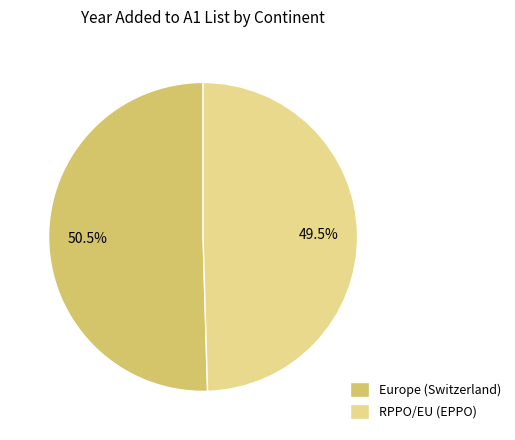

Is RPPO/EU (EPPO) the majority of the pie?

No